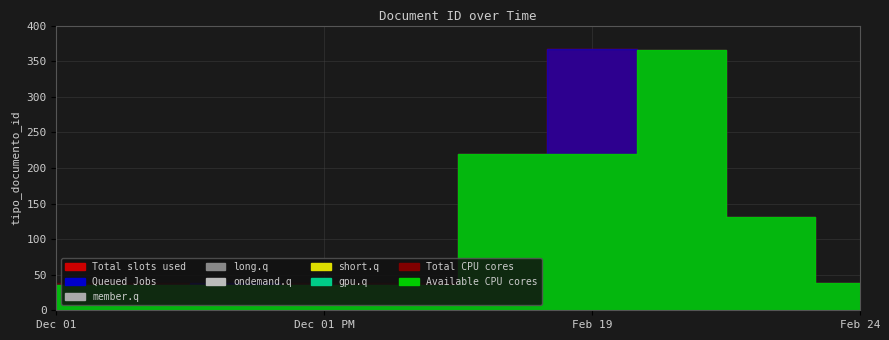

Is it true that Queued Jobs equals 35 at 2020-12-01 14:28?

True